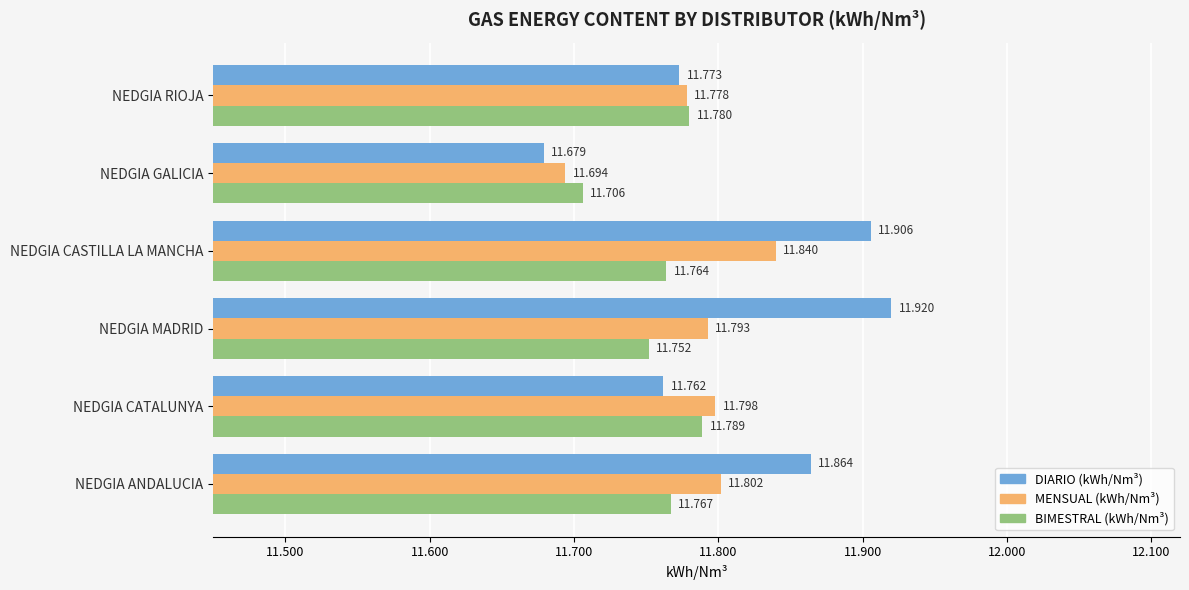

Rank the series by their maximum value, from highest to lowest.

DIARIO (kWh/Nm³), MENSUAL (kWh/Nm³), BIMESTRAL (kWh/Nm³)